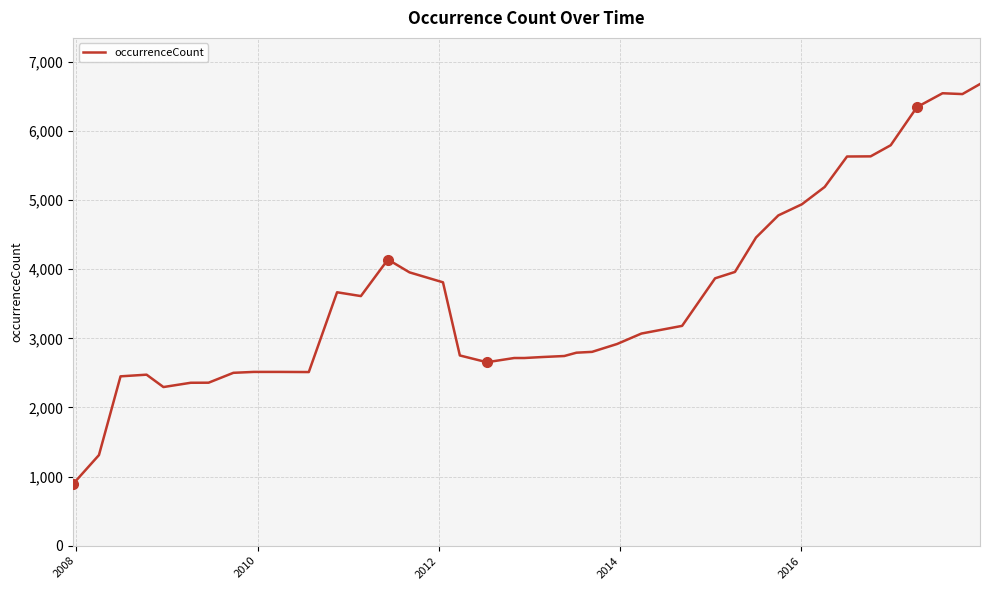

What is the greatest value displayed?

6678